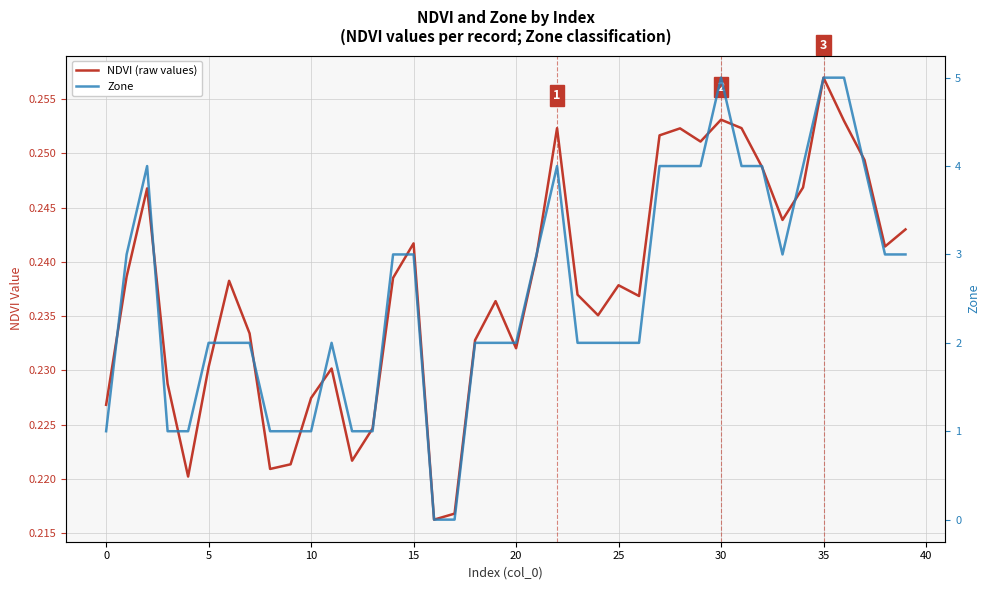

What is the value of the NDVI (raw values) point at the 18th from the left?

0.2